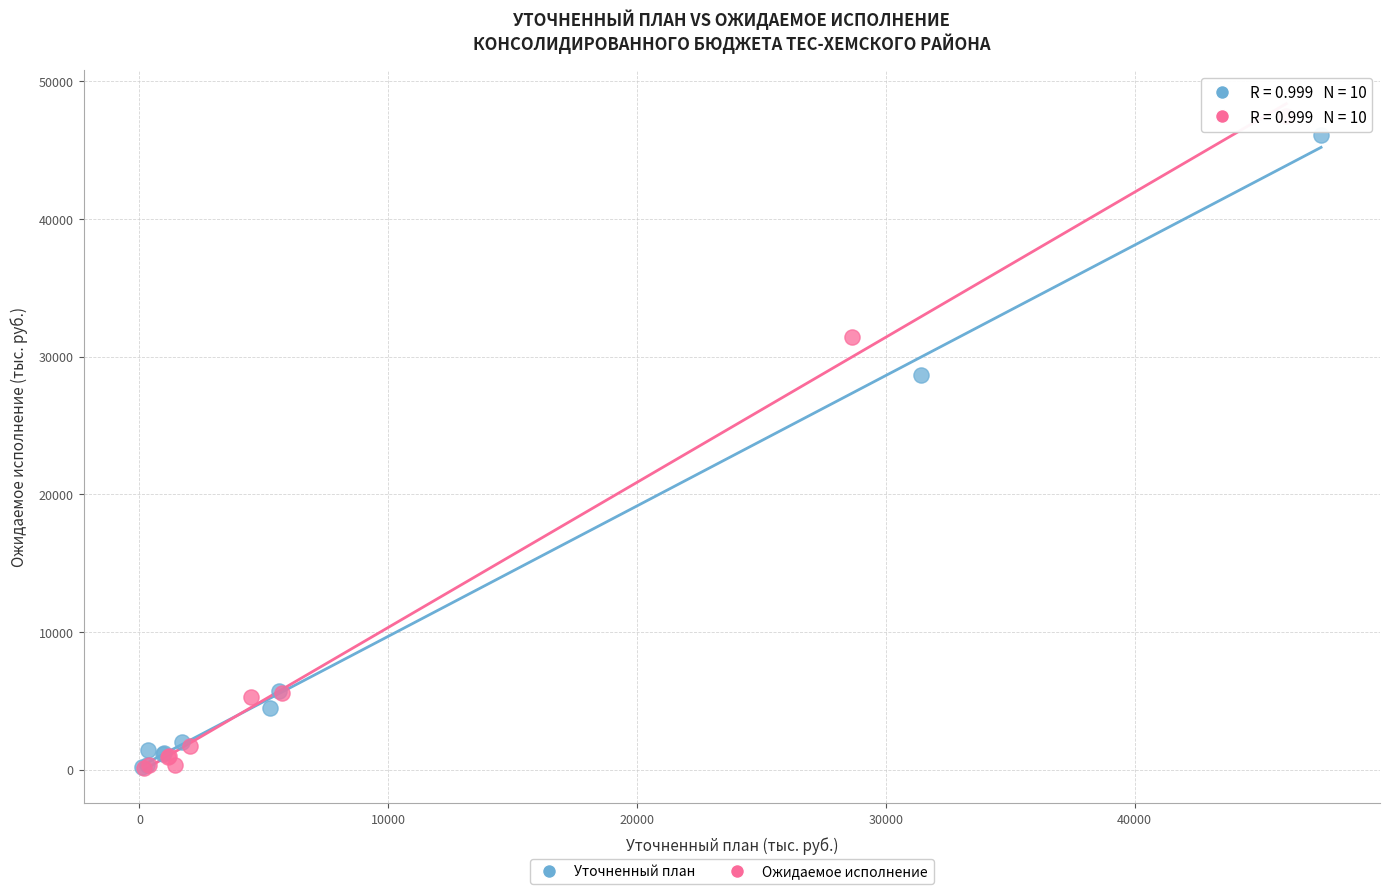

Which series has the largest Y range (max minus min)?

Ожидаемое исполнение